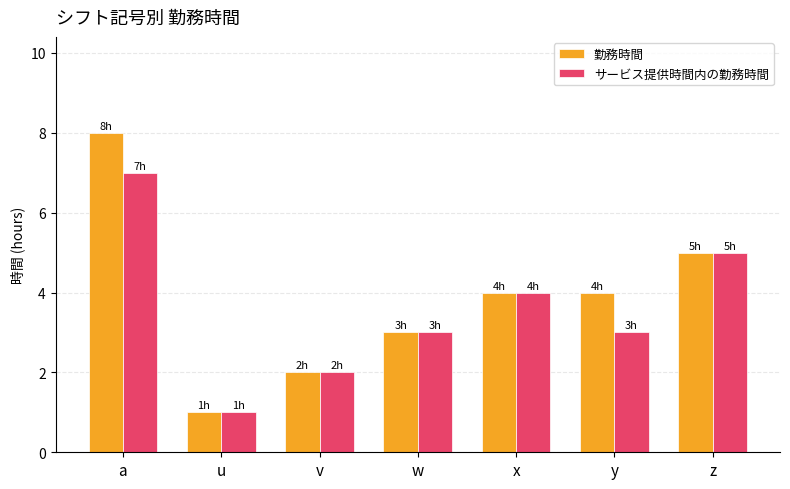

Which series has the largest range (max minus min)?

勤務時間